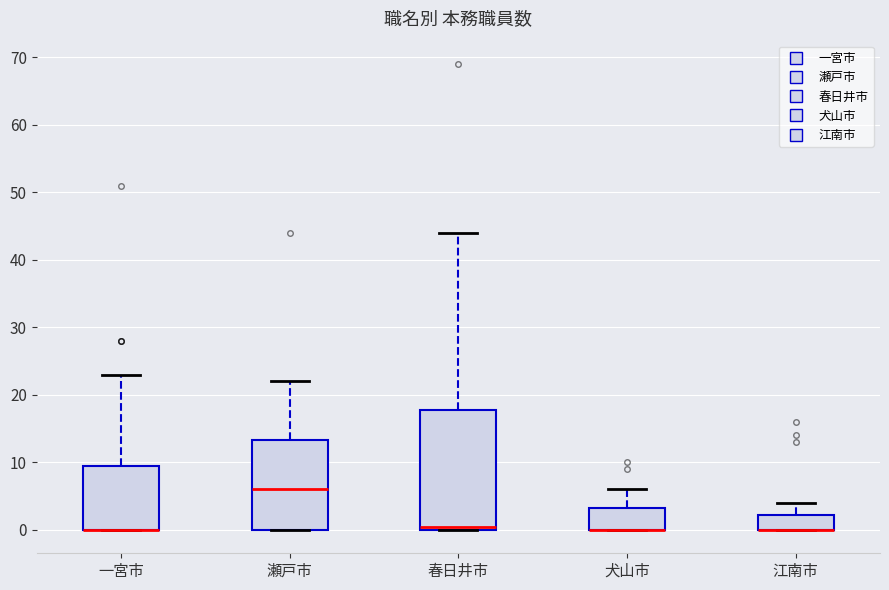

Reading left to right, read every box against the y-axis: the position of its median line, the range the box covers, and the ends of its whiskers. The values are not printed on the chart, so give them approximately, as read against the axis.

一宮市: median 0 (drawn on the box's lower edge), box 0 to 10, whiskers 0 to 23
瀬戸市: median 6, box 0 to 13, whiskers 0 to 22
春日井市: median 1, box 0 to 18, whiskers 0 to 44
犬山市: median 0 (drawn on the box's lower edge), box 0 to 3, whiskers 0 to 6
江南市: median 0 (drawn on the box's lower edge), box 0 to 2, whiskers 0 to 4